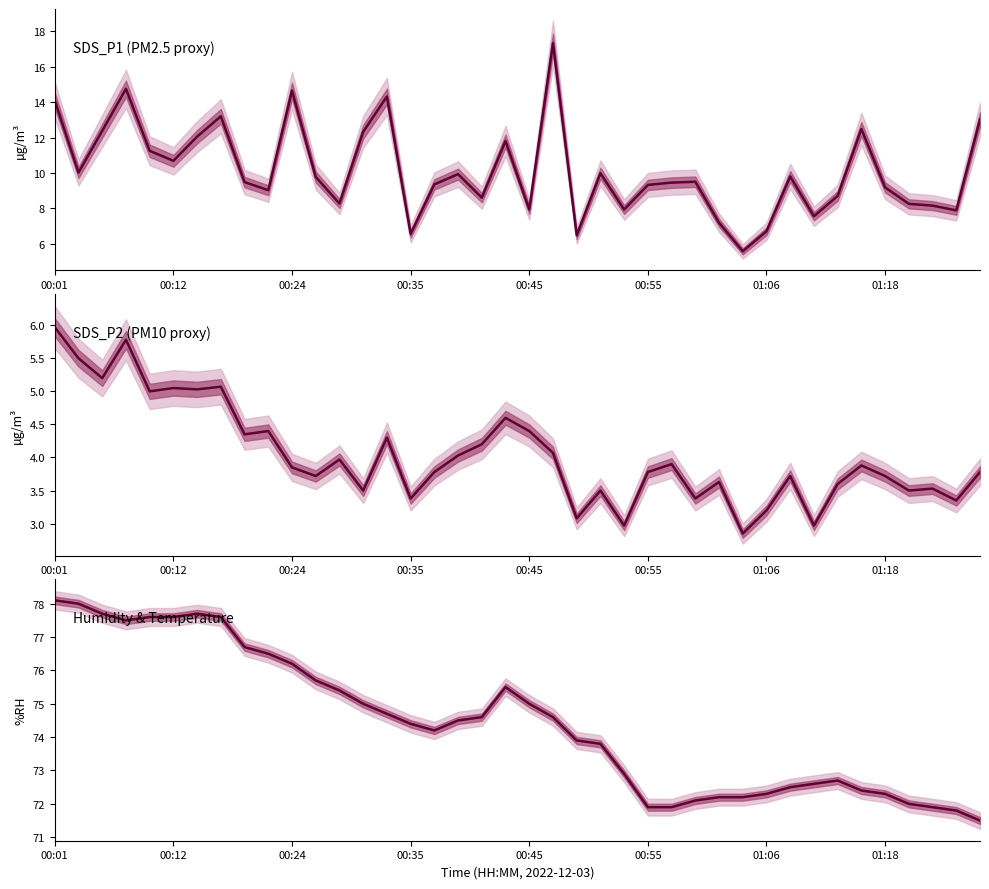

Reading right to left, what are all the values shown in this chart?

SDS_P1: 13.0	7.9	8.2	8.2	9.2	12.5	8.7	7.5	9.8	6.7	5.6	7.2	9.5	9.4	9.3	7.9	10.0	6.5	17.3	7.9	11.8	8.6	9.9	9.3	6.5	14.3	12.3	8.3	9.8	14.7	9.0	9.5	13.2	12.1	10.7	11.2	14.8	12.4	10.0	14.1
SDS_P2: 3.8	3.4	3.5	3.5	3.7	3.9	3.6	3.0	3.7	3.2	2.9	3.6	3.4	3.9	3.8	3.0	3.5	3.1	4.1	4.4	4.6	4.2	4.0	3.8	3.4	4.3	3.5	4.0	3.7	3.9	4.4	4.3	5.1	5.0	5.0	5.0	5.8	5.2	5.5	6.0
Humidity: 71.5	71.8	71.9	72.0	72.3	72.4	72.7	72.6	72.5	72.3	72.2	72.2	72.1	71.9	71.9	72.9	73.8	73.9	74.6	75.0	75.5	74.6	74.5	74.2	74.4	74.7	75.0	75.4	75.7	76.2	76.5	76.7	77.6	77.7	77.6	77.6	77.5	77.7	78.0	78.1